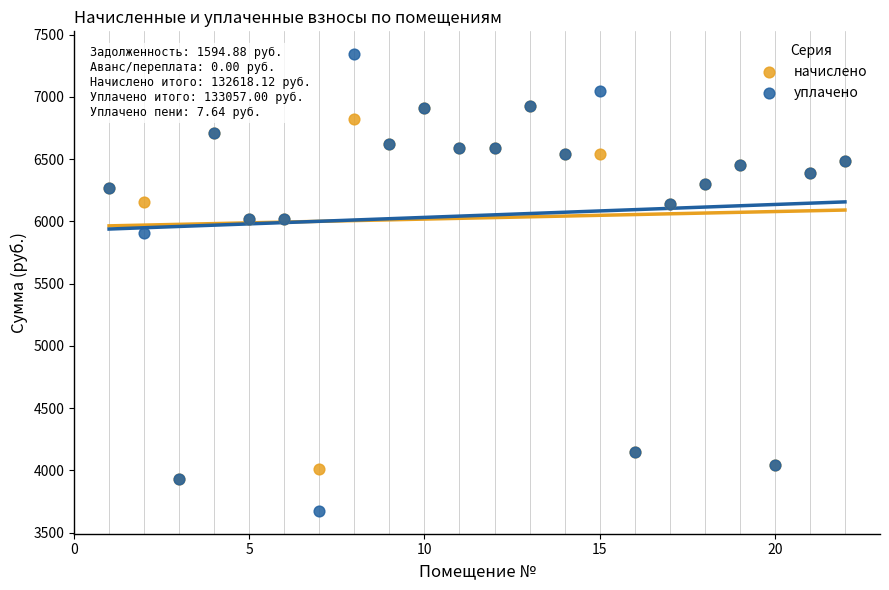

What are all the series names shown in the legend?

начислено, уплачено